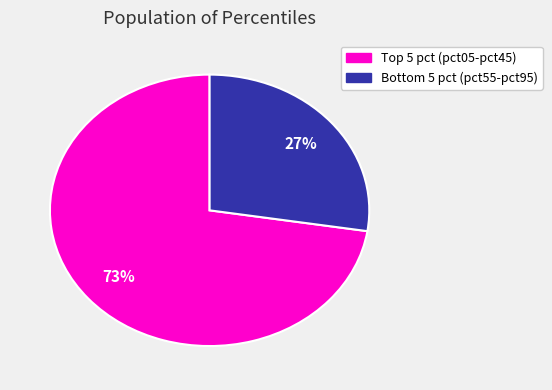

To the nearest percent, what is the average slice percentage?

50%